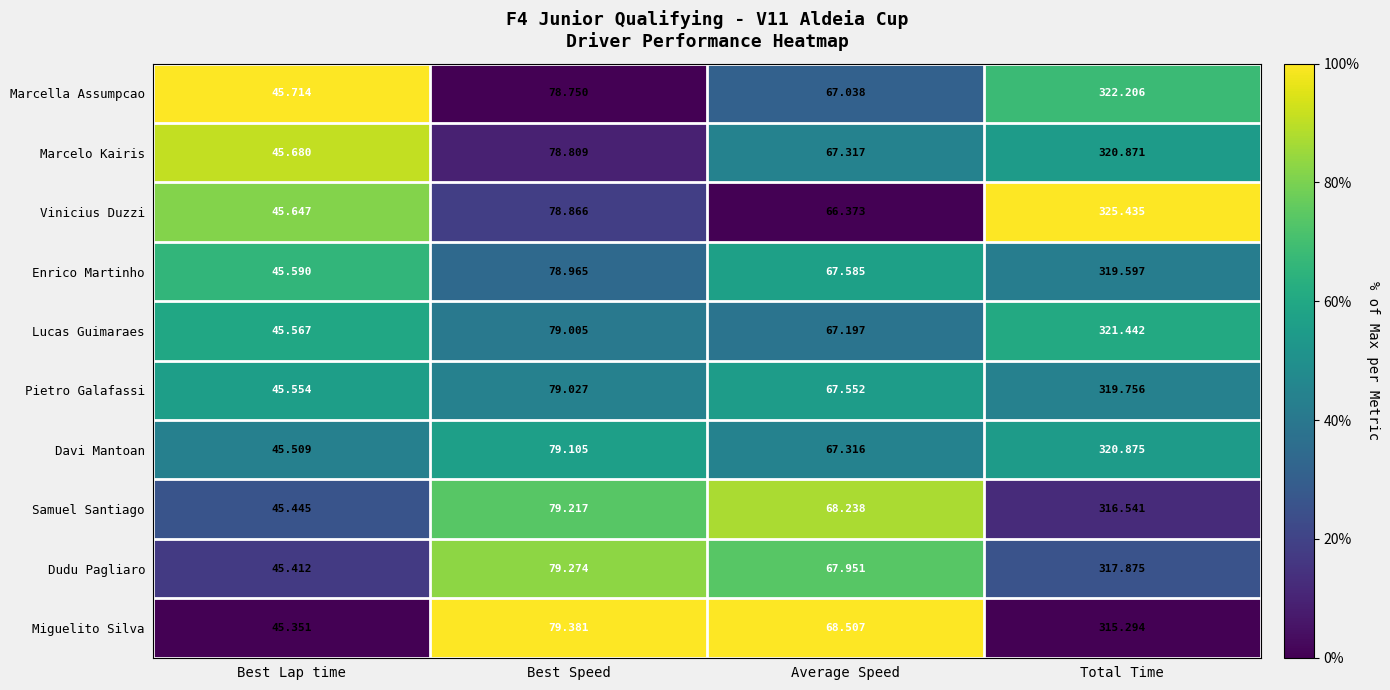

Which category has the highest value in the Marcelo Kairis series?

Total Time